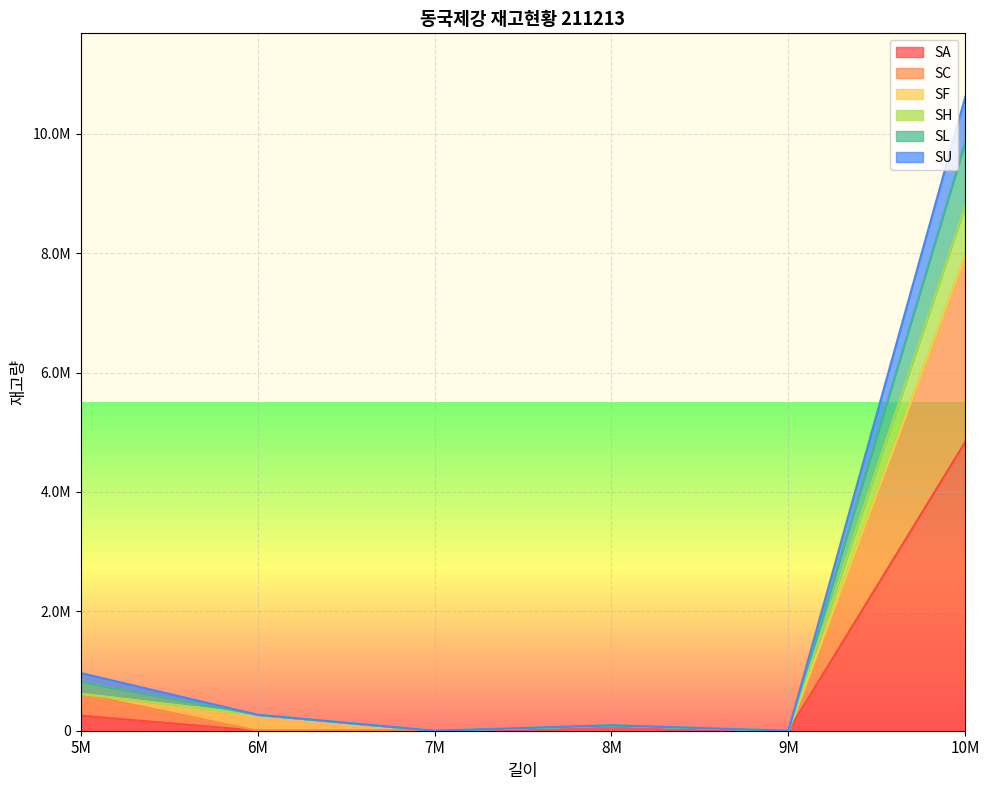

True or false: SA and SC intersect in this chart.

False